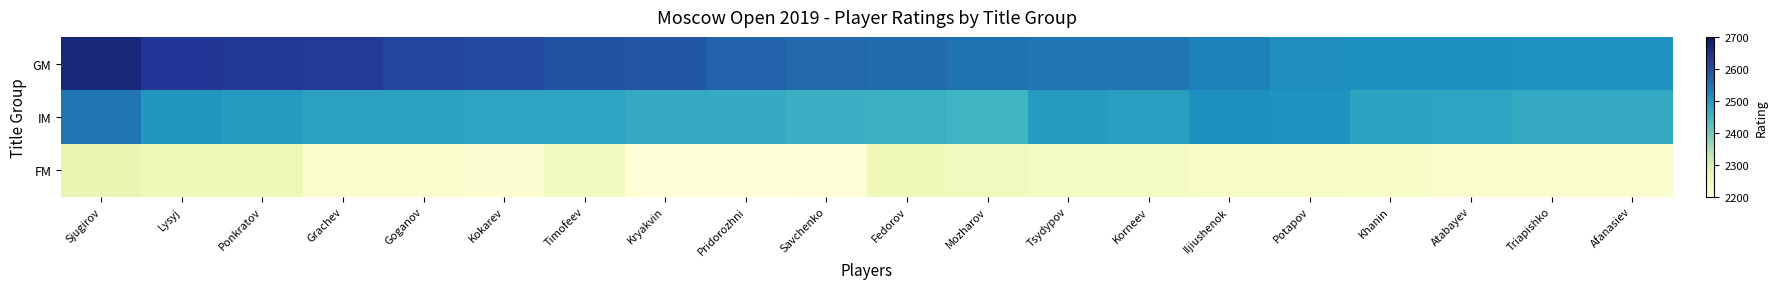

Reading right to left, extract all data points from this chart.

GM: Afanasiev=2508	Triapishko=2508	Atabayev=2514	Khanin=2514	Potapov=2516	Iljiushenok=2533	Korneev=2545	Tsydypov=2545	Mozharov=2549	Fedorov=2557	Savchenko=2562	Pridorozhni=2568	Kryakvin=2588	Timofeev=2592	Kokarev=2605	Goganov=2612	Grachev=2626	Ponkratov=2630	Lysyj=2633	Sjugirov=2663
IM: Afanasiev=2468	Triapishko=2471	Atabayev=2481	Khanin=2483	Potapov=2508	Iljiushenok=2514	Korneev=2490	Tsydypov=2495	Mozharov=2450	Fedorov=2459	Savchenko=2460	Pridorozhni=2468	Kryakvin=2471	Timofeev=2481	Kokarev=2481	Goganov=2483	Grachev=2485	Ponkratov=2495	Lysyj=2504	Sjugirov=2545
FM: Afanasiev=2218	Triapishko=2219	Atabayev=2220	Khanin=2225	Potapov=2228	Iljiushenok=2229	Korneev=2236	Tsydypov=2236	Mozharov=2246	Fedorov=2250	Savchenko=2204	Pridorozhni=2202	Kryakvin=2202	Timofeev=2240	Kokarev=2211	Goganov=2218	Grachev=2219	Ponkratov=2254	Lysyj=2254	Sjugirov=2271